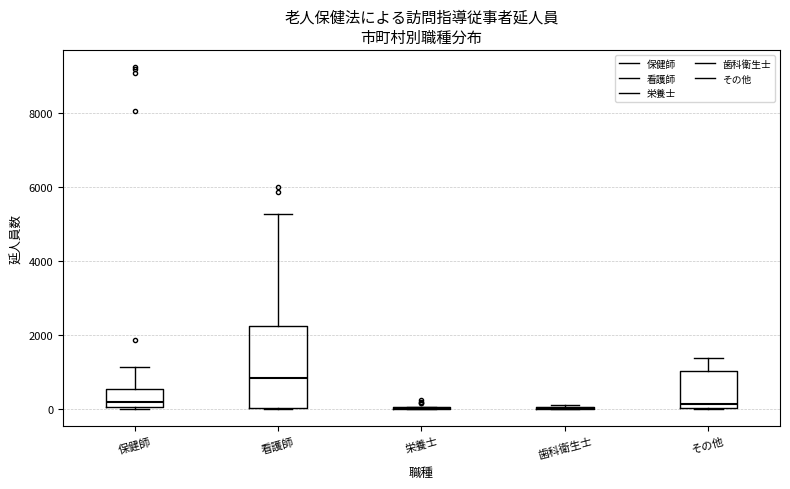

Reading left to right, read every box against the y-axis: the position of its median line, the range the box covers, and the ends of its whiskers. The values are not printed on the chart, so give them approximately, as read against the axis.

保健師: median 200, box 0 to 600, whiskers 0 to 1200
看護師: median 800, box 0 to 2200, whiskers 0 to 5200
栄養士: box collapsed to a line at 0, whiskers 0 to 0
歯科衛生士: box collapsed to a line at 0, whiskers 0 to 200
その他: median 200, box 0 to 1000, whiskers 0 to 1400